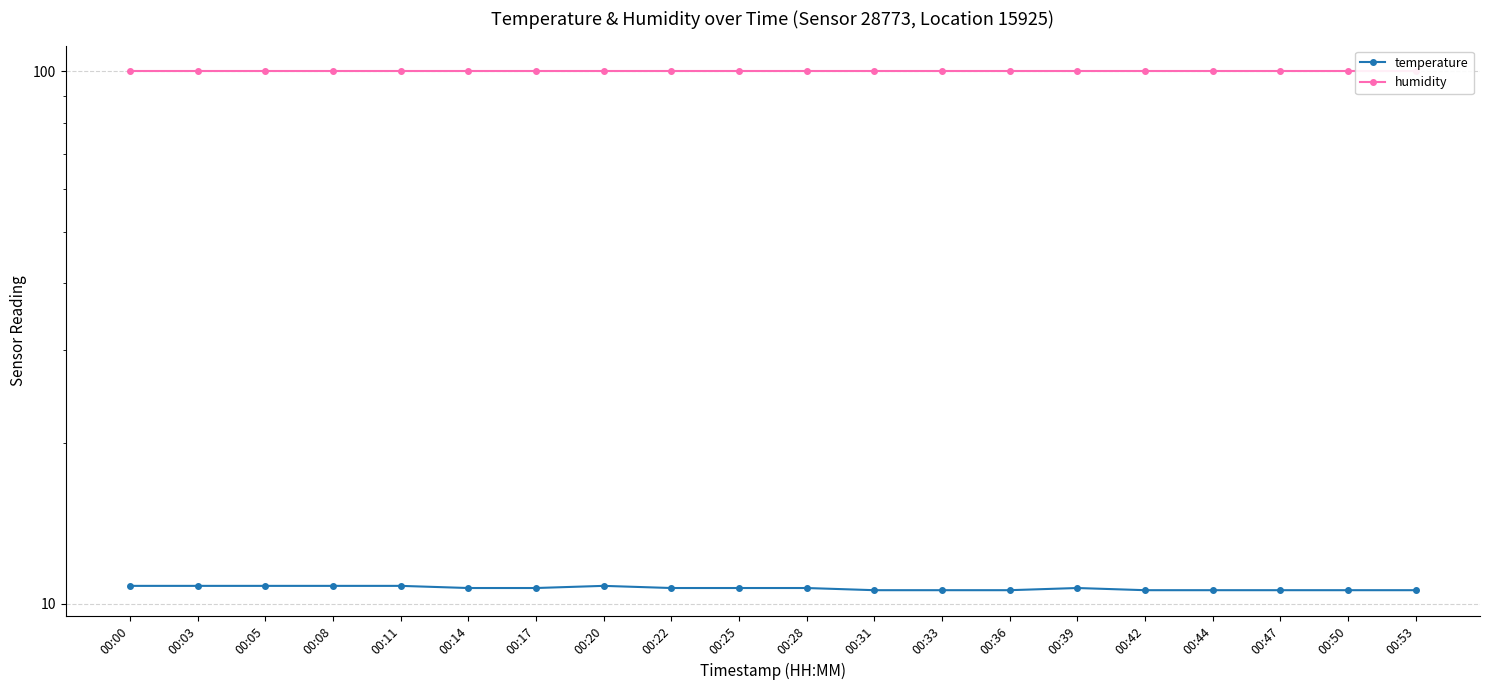

What is the sum of the humidity values at 00:33 and 00:14?

199.8